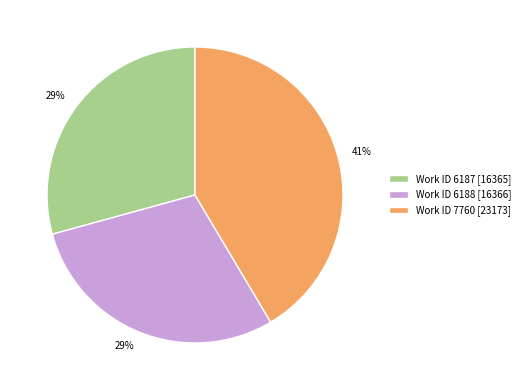

Does any single category account for the majority?

No